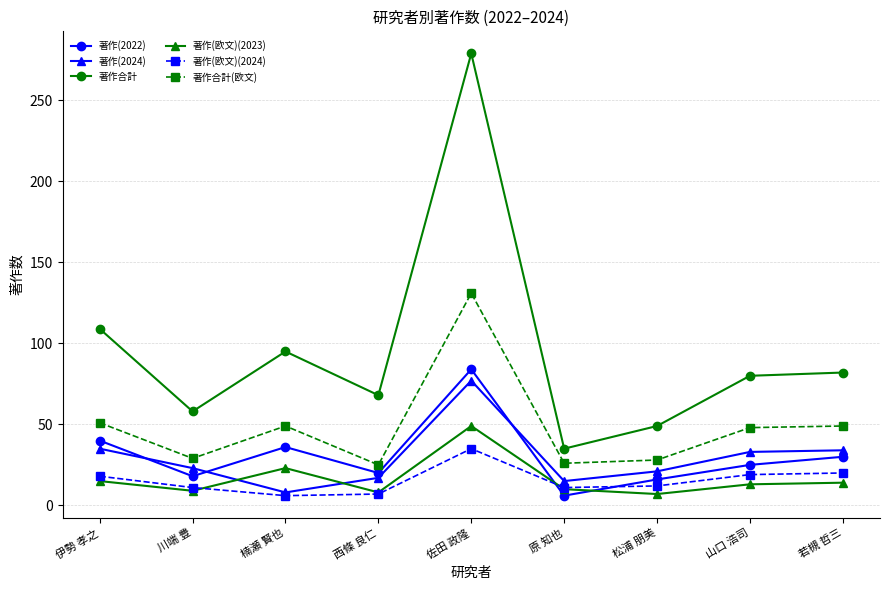

What is the average value of the 著作合計 series?

95